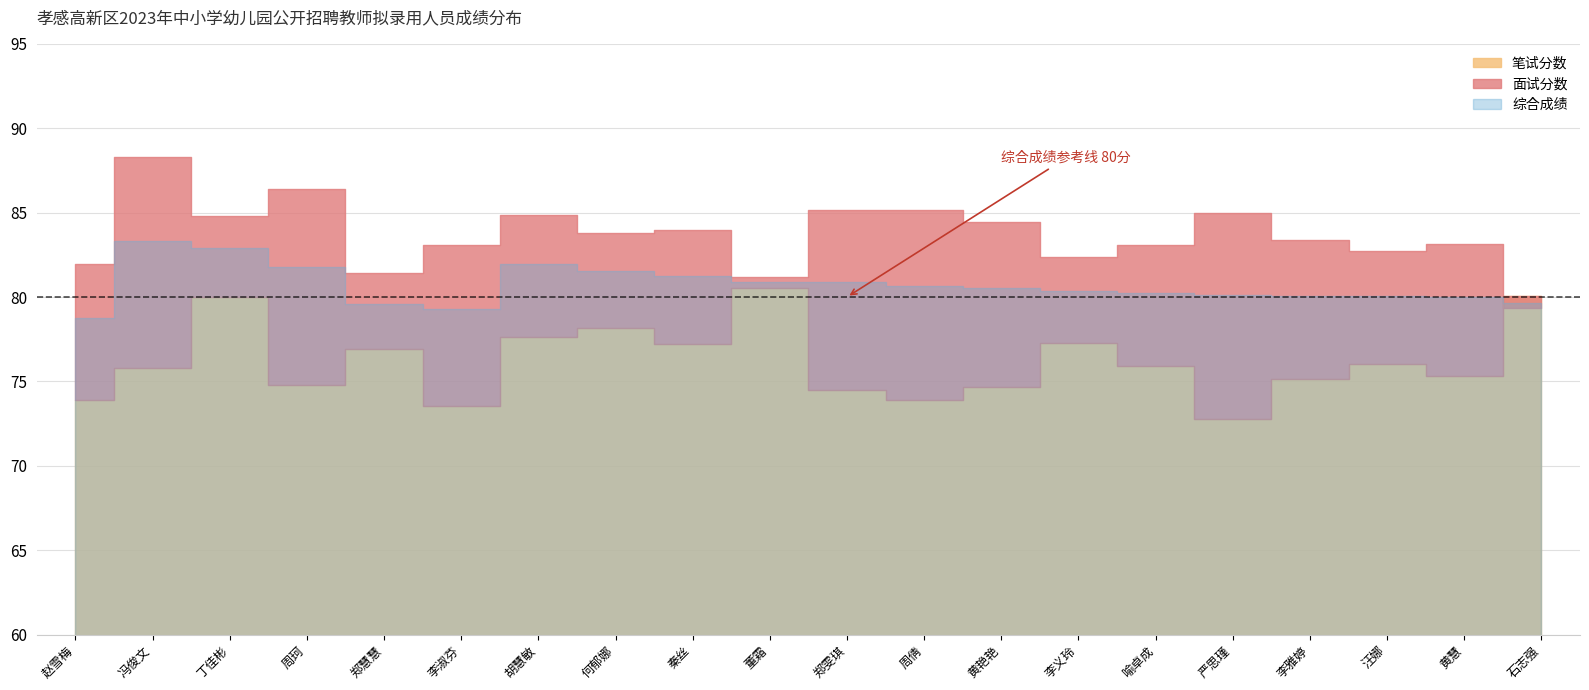

Reading right to left, extract all data points from this chart.

笔试分数: 石志强=80.0	黄慧=75.3	汪娜=76.0	李雅婷=75.2	严思瑾=72.8	喻卓成=75.9	李义玲=77.3	黄艳艳=74.7	周倩=73.9	郑雯琪=74.5	董霜=80.5	秦丝=77.2	何郁娜=78.2	胡慧敏=77.7	李淑芬=73.5	郑慧慧=76.9	周珂=74.8	丁佳彬=80.0	冯俊文=75.8	赵雪梅=73.9
面试分数: 石志强=79.3	黄慧=83.1	汪娜=82.7	李雅婷=83.4	严思瑾=85.0	喻卓成=83.1	李义玲=82.4	黄艳艳=84.5	周倩=85.2	郑雯琪=85.2	董霜=81.2	秦丝=84.0	何郁娜=83.8	胡慧敏=84.8	李淑芬=83.1	郑慧慧=81.4	周珂=86.4	丁佳彬=84.8	冯俊文=88.3	赵雪梅=82.0
综合成绩: 石志强=79.6	黄慧=80.0	汪娜=80.1	李雅婷=80.1	严思瑾=80.1	喻卓成=80.2	李义玲=80.3	黄艳艳=80.5	周倩=80.7	郑雯琪=80.9	董霜=80.9	秦丝=81.3	何郁娜=81.5	胡慧敏=82.0	李淑芬=79.3	郑慧慧=79.6	周珂=81.8	丁佳彬=82.9	冯俊文=83.3	赵雪梅=78.7